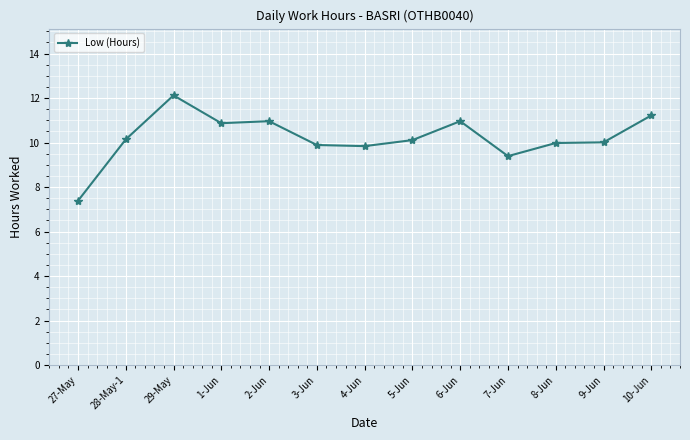

What is the difference between the values at 7-Jun and 5-Jun?

0.7